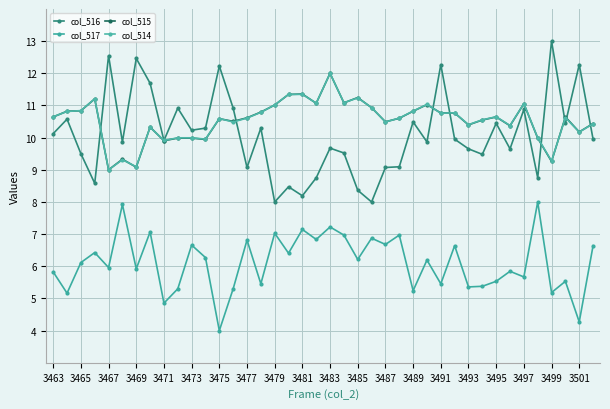

How many lines are shown in the chart?

4